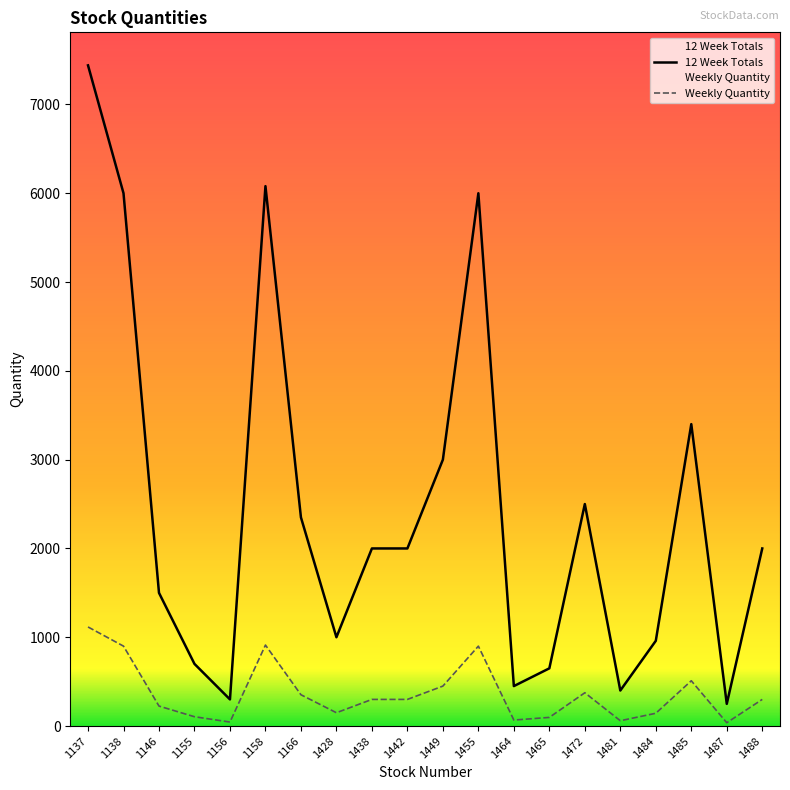

Where is the first local maximum for 12 Week Totals?

1158